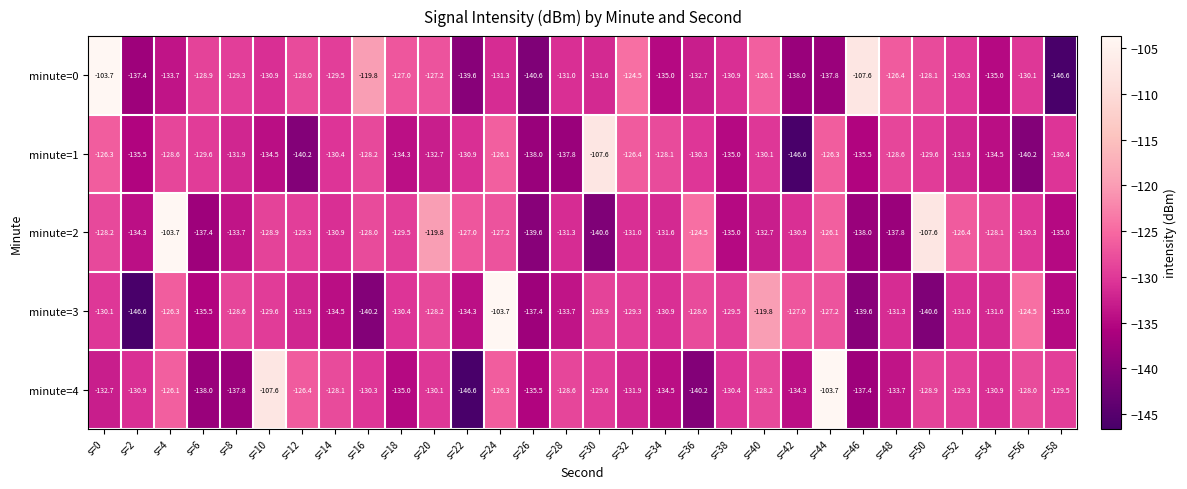

What is the sum of all minute=1 values?

-3946.1